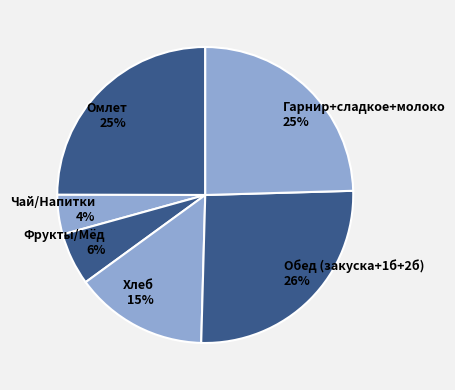

Which has a higher value, Хлеб 15% or Гарнир+сладкое+молоко 25%?

Гарнир+сладкое+молоко 25%